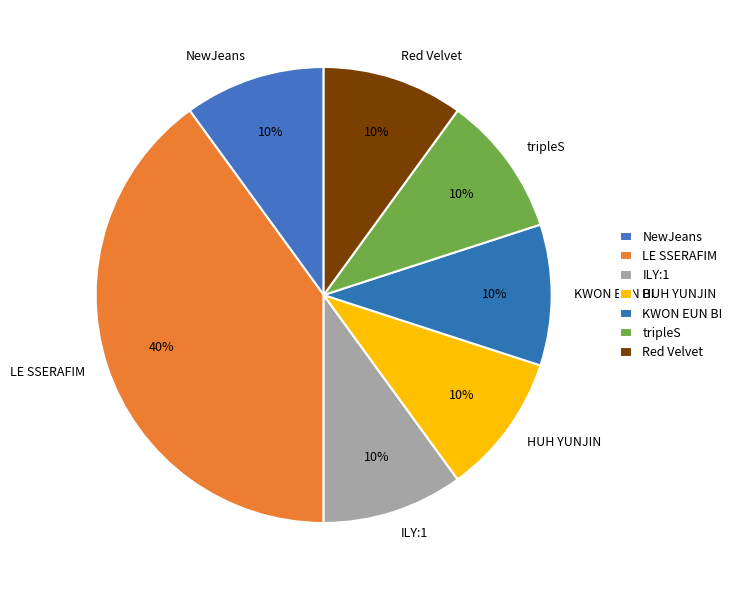

Is the sum of Red Velvet and tripleS greater than half?

No